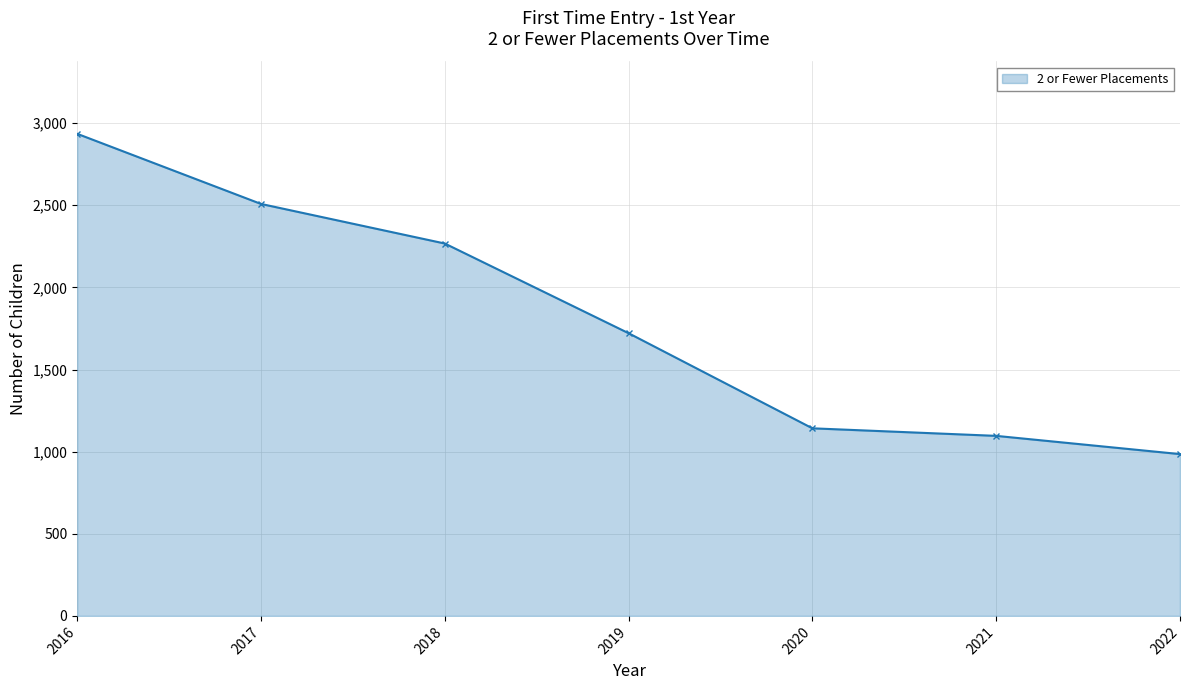

How many data points are less than 1721?

3